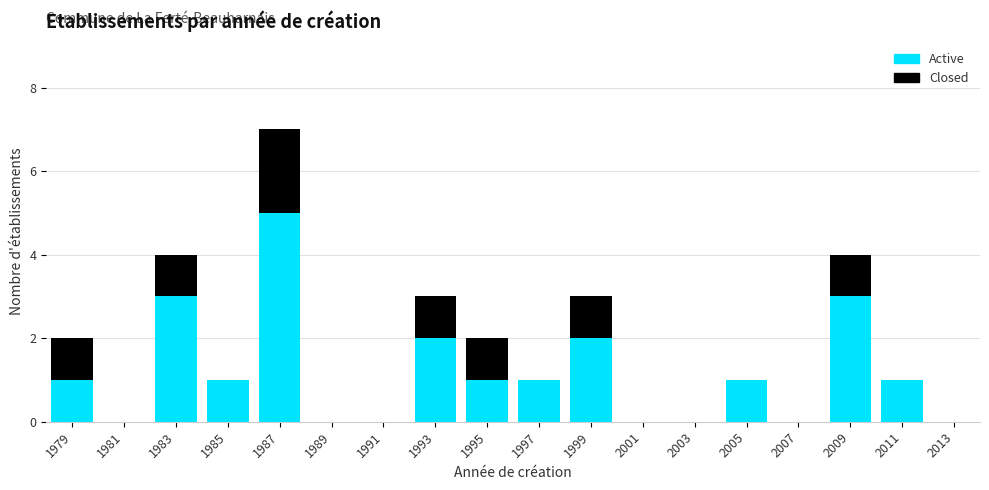

Is it true that Active equals 3 at 1983?

True